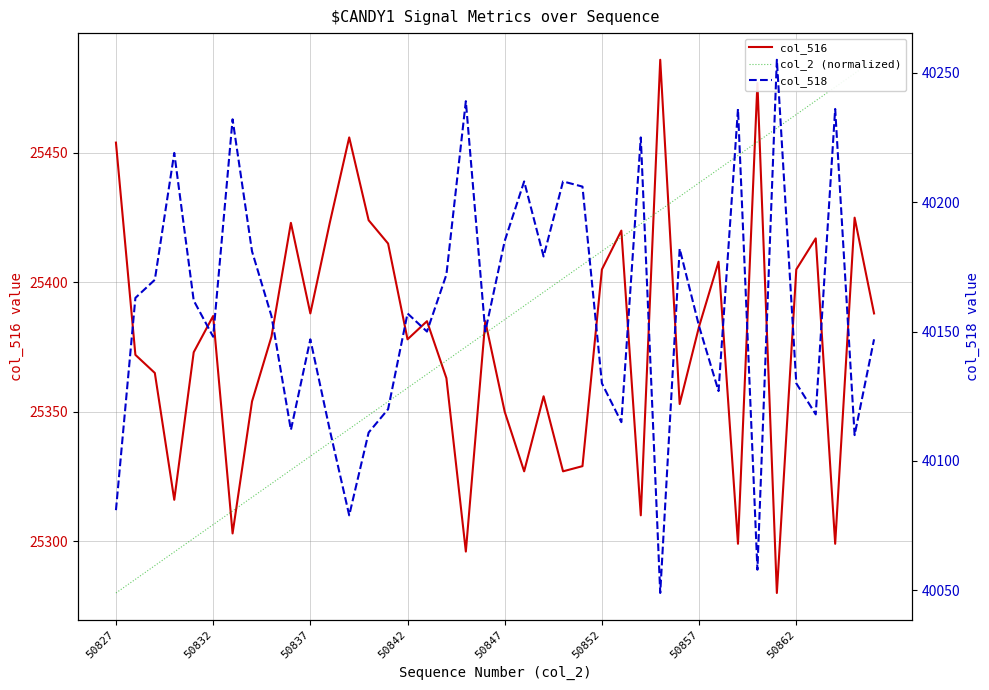

The value of col_516 at 50862 is 25405. True or false?

True